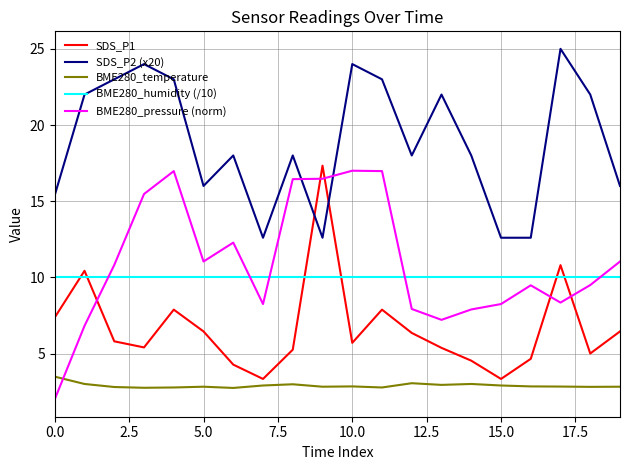

What is the maximum value shown in the chart?

25.0